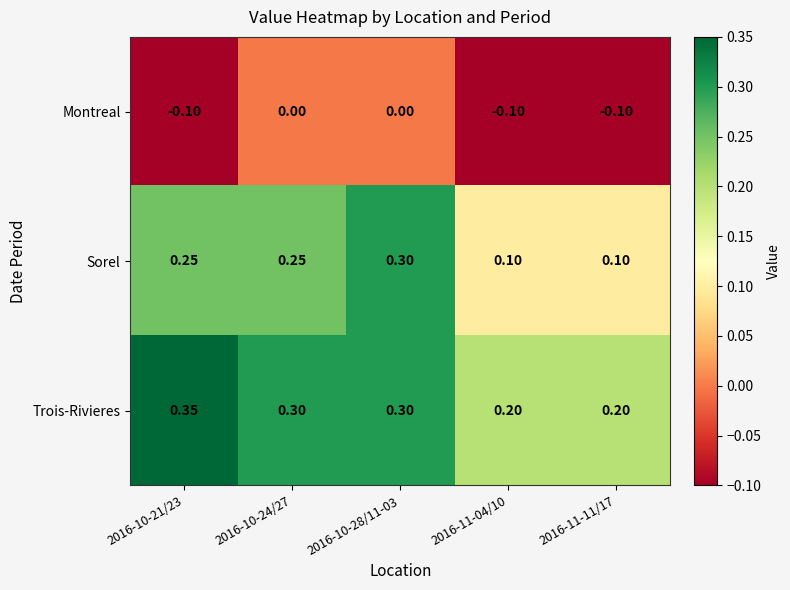

Between 2016-10-21/23 and 2016-10-24/27, which series saw the biggest shift?

Montreal